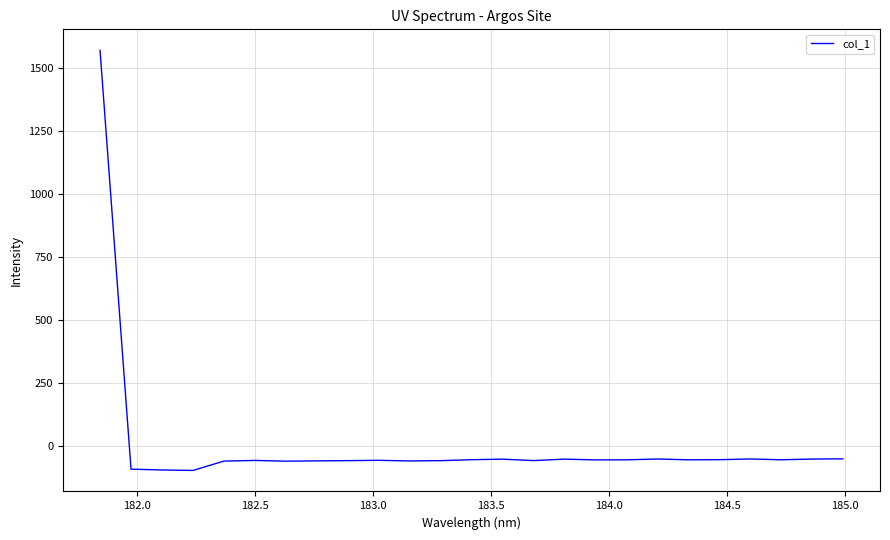

What is the difference between the maximum and minimum values?

1669.6